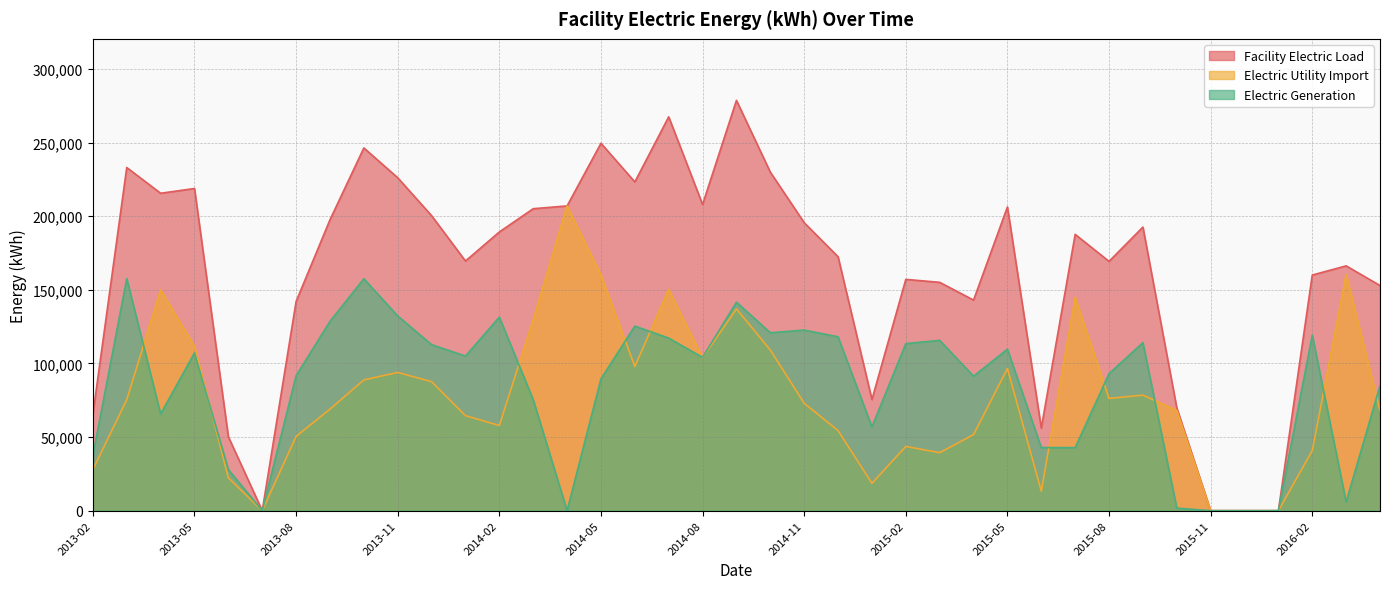

Does the chart display data point markers on the line(s)?

No